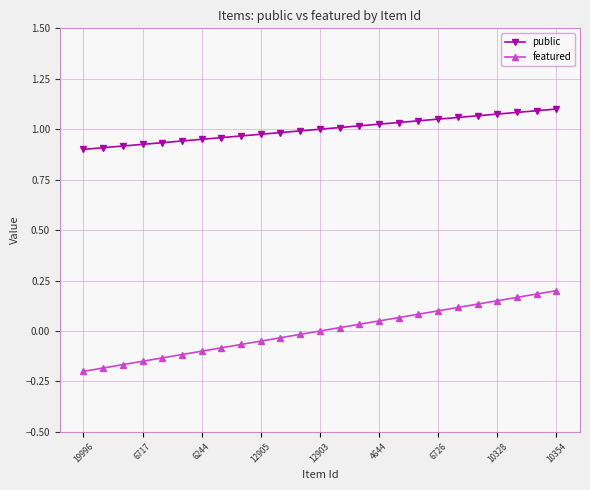

How many lines are shown in the chart?

2